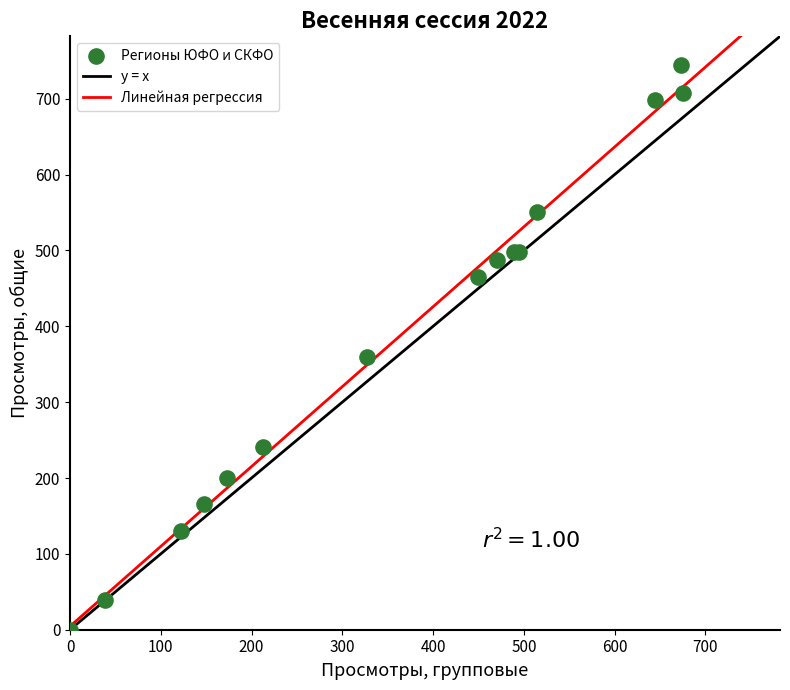

What Y value in the scatter plot is closest to 372?

360